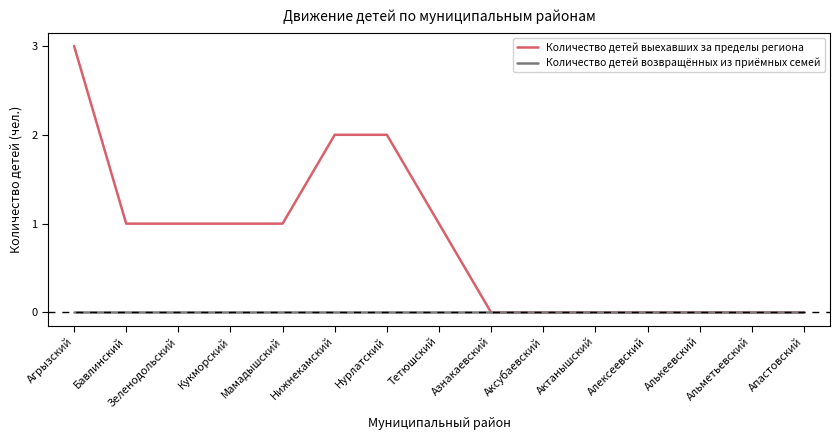

What is the maximum value shown in the chart?

3